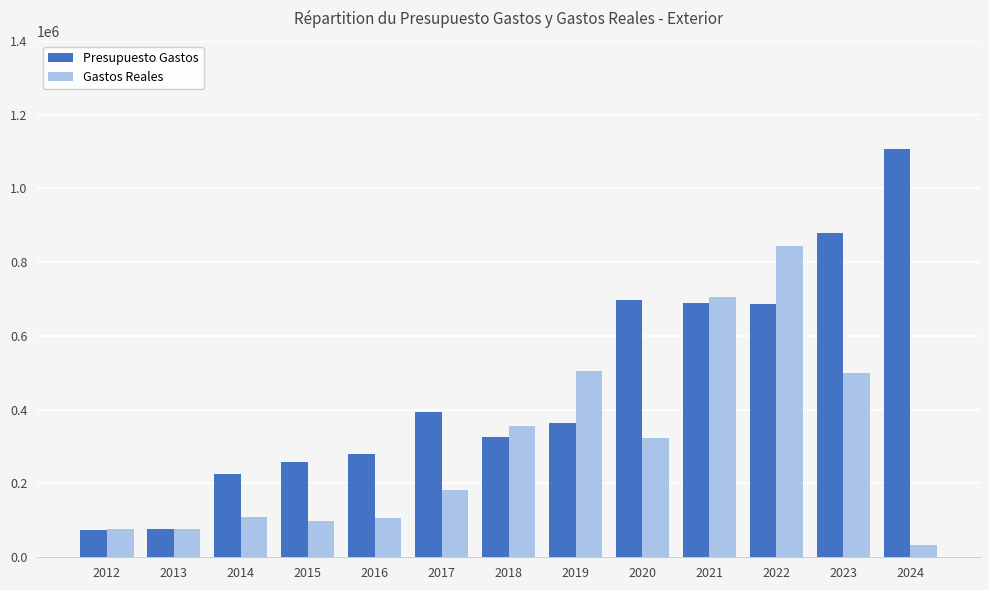

What is the maximum value for Presupuesto Gastos?

1107479.0